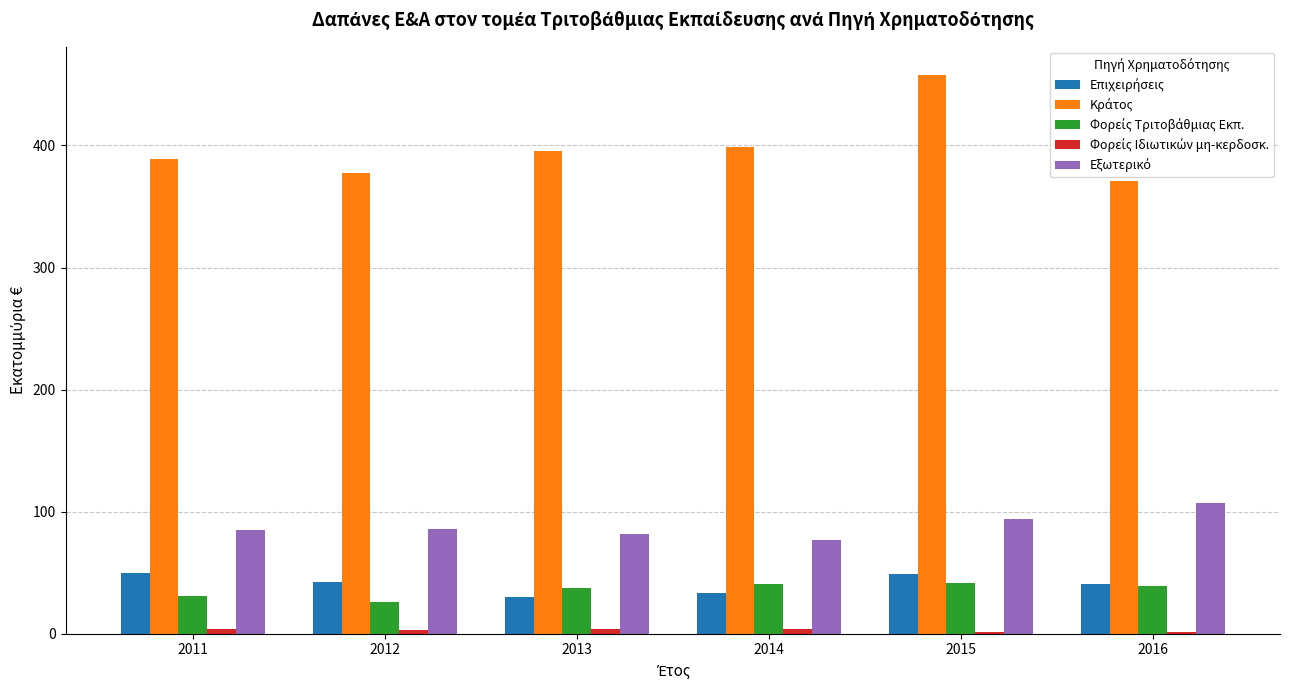

Rank the series by their maximum value, from lowest to highest.

Φορείς Ιδιωτικών μη-κερδοσκ., Φορείς Τριτοβάθμιας Εκπ., Επιχειρήσεις, Εξωτερικό, Κράτος